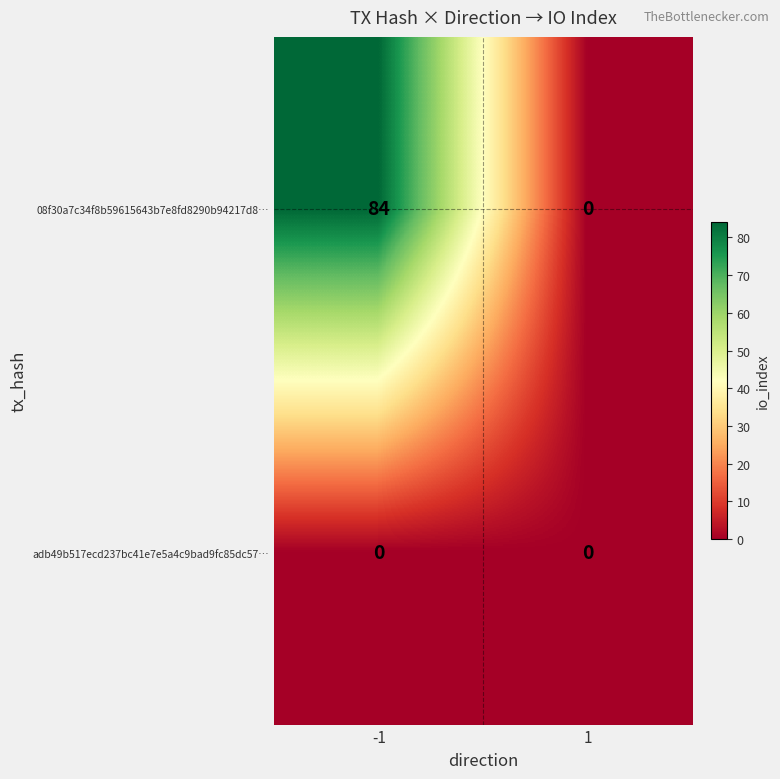

List the series in order of their overall mean, lowest first.

adb49b517ecd237bc41e7e5a4c9bad9fc85dc57…, 08f30a7c34f8b59615643b7e8fd8290b94217d8…